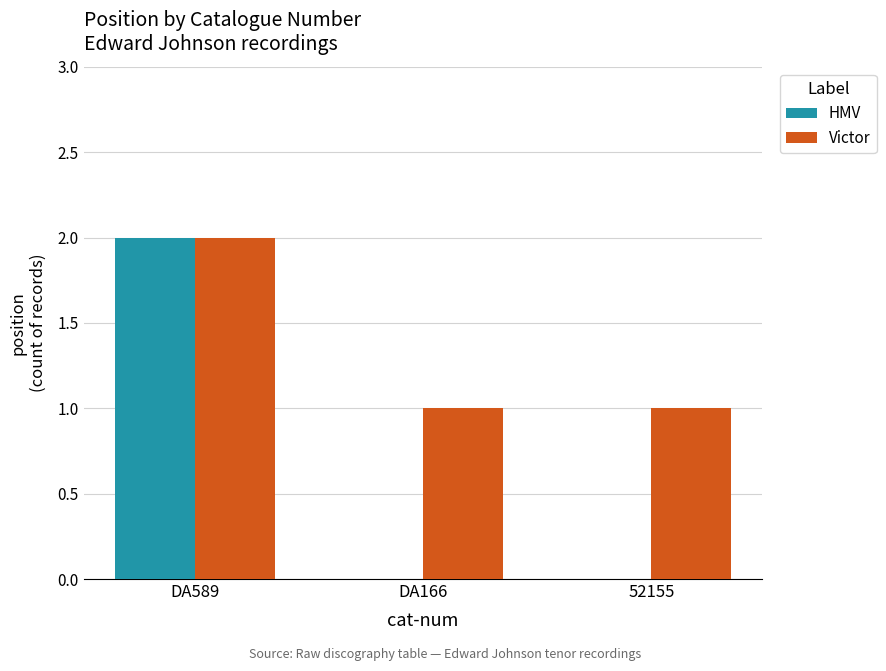

Reading left to right, transcribe all the data shown in this chart.

HMV: 2	0	0
Victor: 2	1	1